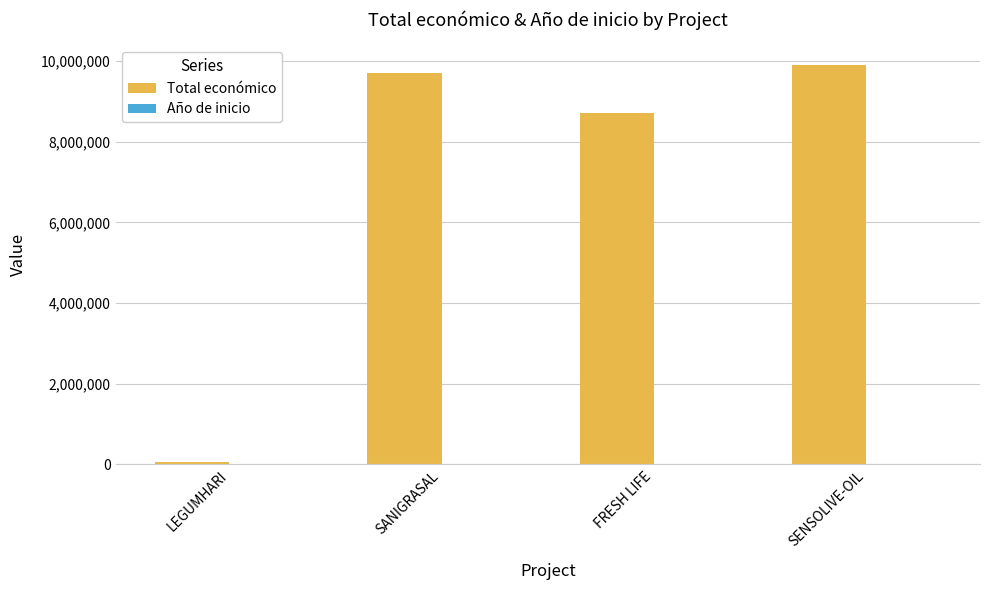

Where is Total económico nearest to the value 4978846?

FRESH LIFE